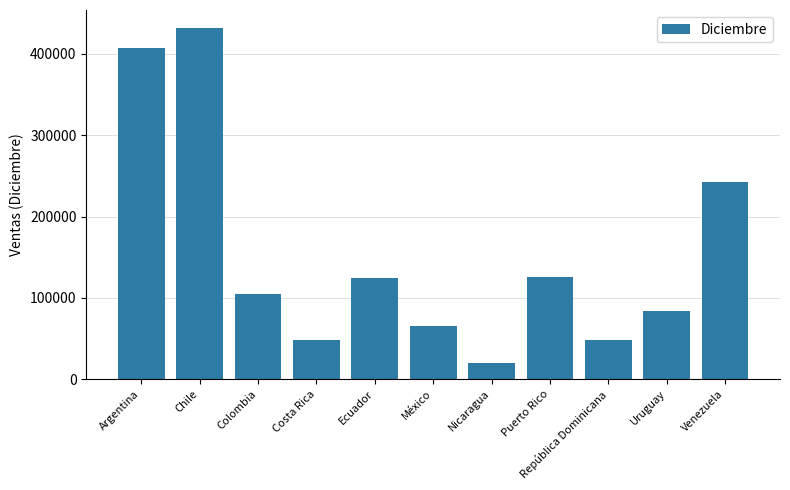

Does the chart contain any negative values?

No